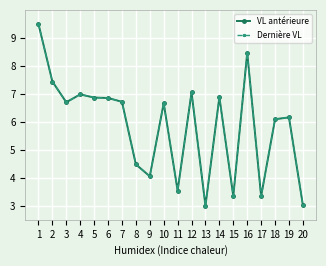

How many series are shown in this chart?

2